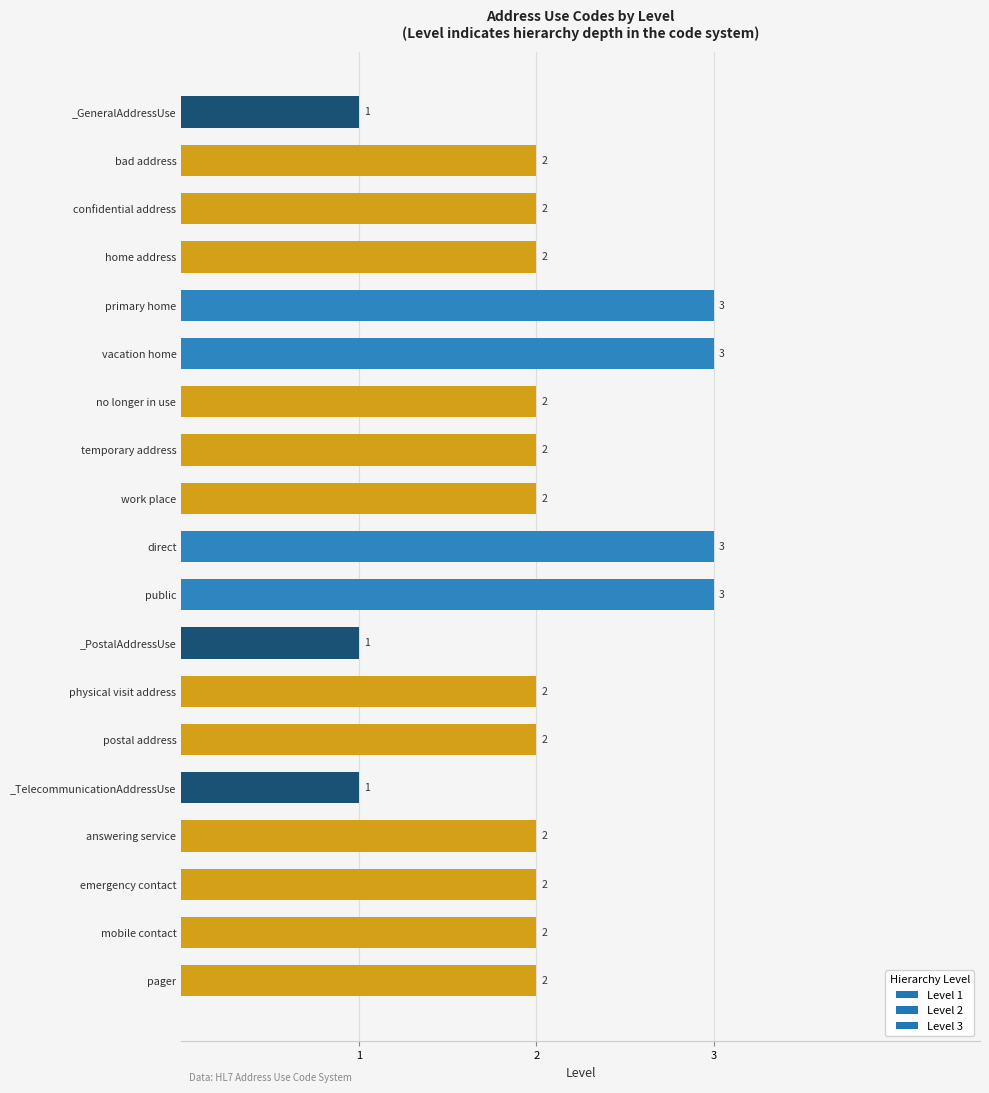

Reading top to bottom, transcribe all the data shown in this chart.

_GeneralAddressUse=1	bad address=2	confidential address=2	home address=2	primary home=3	vacation home=3	no longer in use=2	temporary address=2	work place=2	direct=3	public=3	_PostalAddressUse=1	physical visit address=2	postal address=2	_TelecommunicationAddressUse=1	answering service=2	emergency contact=2	mobile contact=2	pager=2